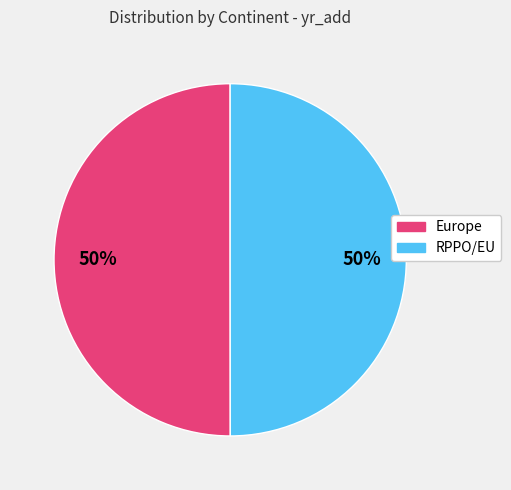

How many segments does this pie chart have?

2